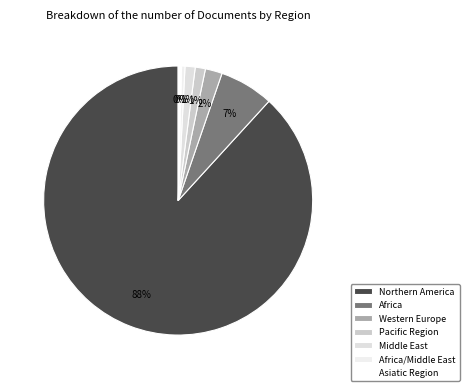

Which slice is the largest?

Northern America